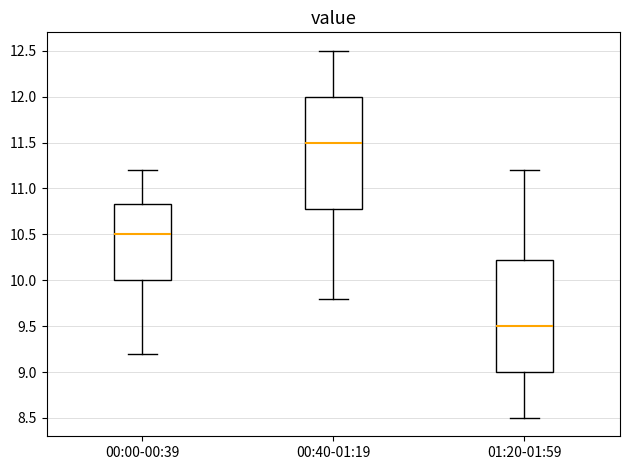

Reading left to right, read every box against the y-axis: the position of its median line, the range the box covers, and the ends of its whiskers. The values are not printed on the chart, so give them approximately, as read against the axis.

00:00-00:39: median 10.50, box 10.00 to 10.85, whiskers 9.20 to 11.20
00:40-01:19: median 11.50, box 10.80 to 12.00, whiskers 9.80 to 12.50
01:20-01:59: median 9.50, box 9.00 to 10.25, whiskers 8.50 to 11.20